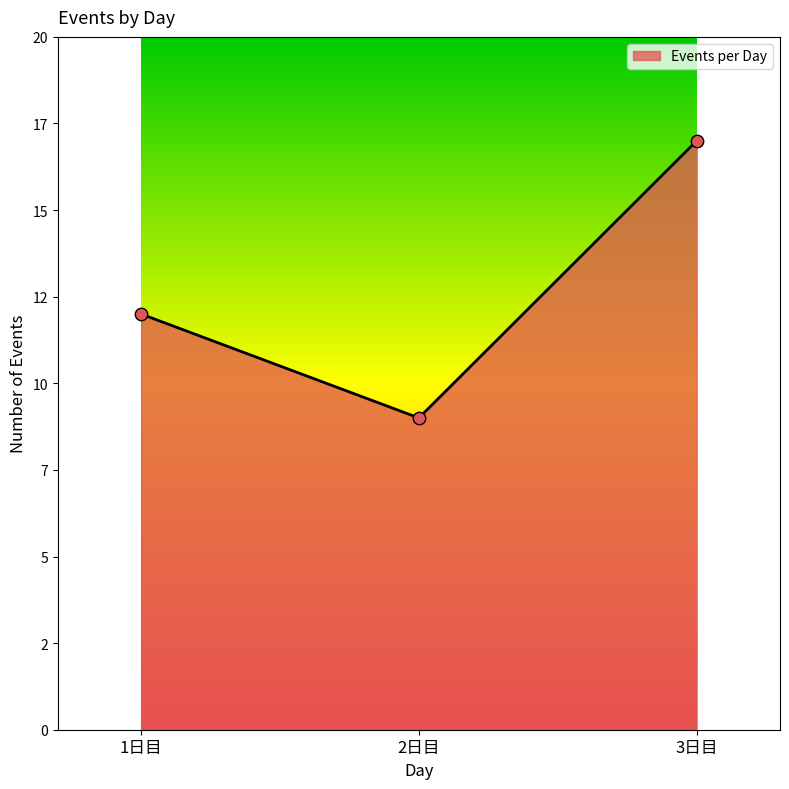

Approximately how many times larger is the value at 1日目 compared to 3日目?

0.7